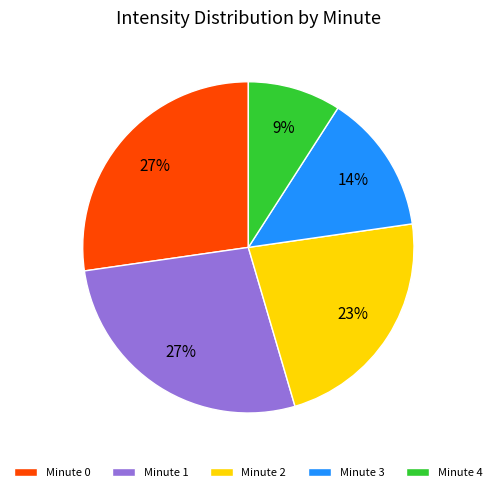

What percentage is the Minute 3 slice, to the nearest percent?

14%